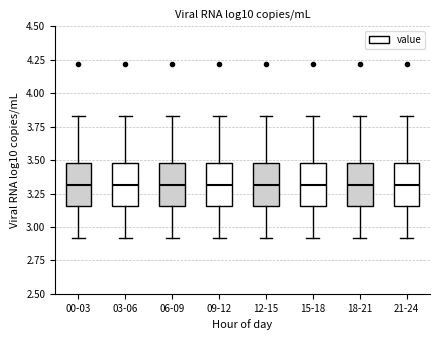

Reading left to right, read every box against the y-axis: the position of its median line, the range the box covers, and the ends of its whiskers. The values are not printed on the chart, so give them approximately, as read against the axis.

00-03: median 3.30, box 3.15 to 3.50, whiskers 2.90 to 3.85
03-06: median 3.30, box 3.15 to 3.50, whiskers 2.90 to 3.85
06-09: median 3.30, box 3.15 to 3.50, whiskers 2.90 to 3.85
09-12: median 3.30, box 3.15 to 3.50, whiskers 2.90 to 3.85
12-15: median 3.30, box 3.15 to 3.50, whiskers 2.90 to 3.85
15-18: median 3.30, box 3.15 to 3.50, whiskers 2.90 to 3.85
18-21: median 3.30, box 3.15 to 3.50, whiskers 2.90 to 3.85
21-24: median 3.30, box 3.15 to 3.50, whiskers 2.90 to 3.85